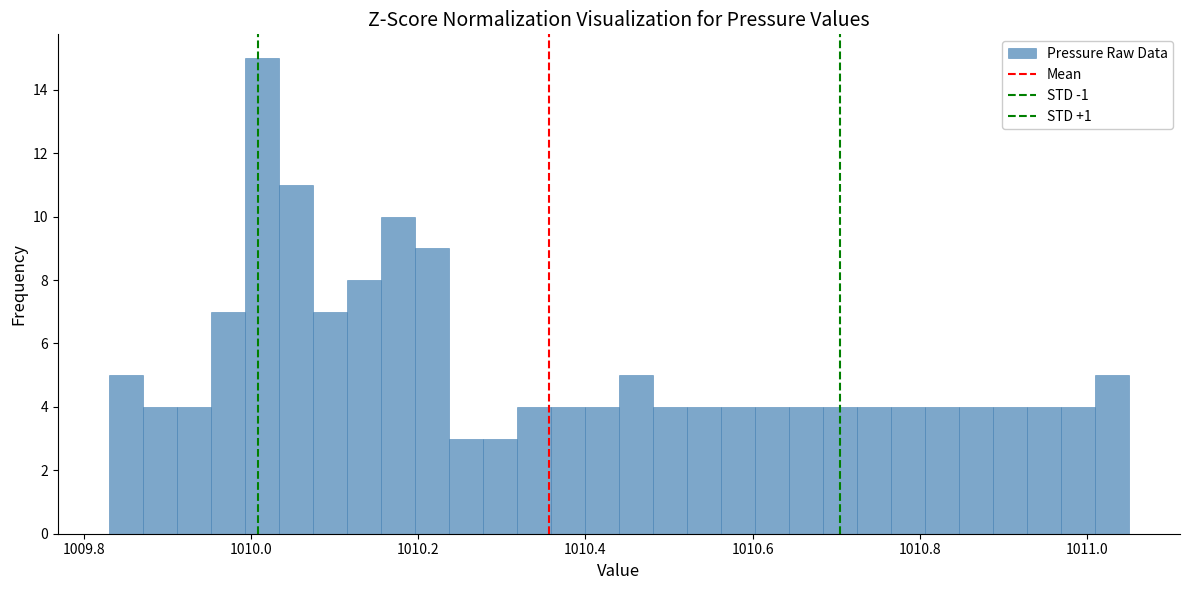

Around what value on the x-axis is the tallest bar? Give the approximate position of its centre, as read against the axis.

1010.02